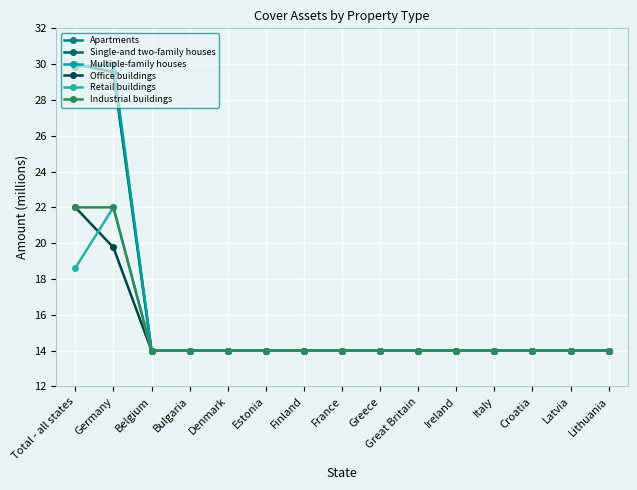

At how many categories does at least one series exceed 17?

2